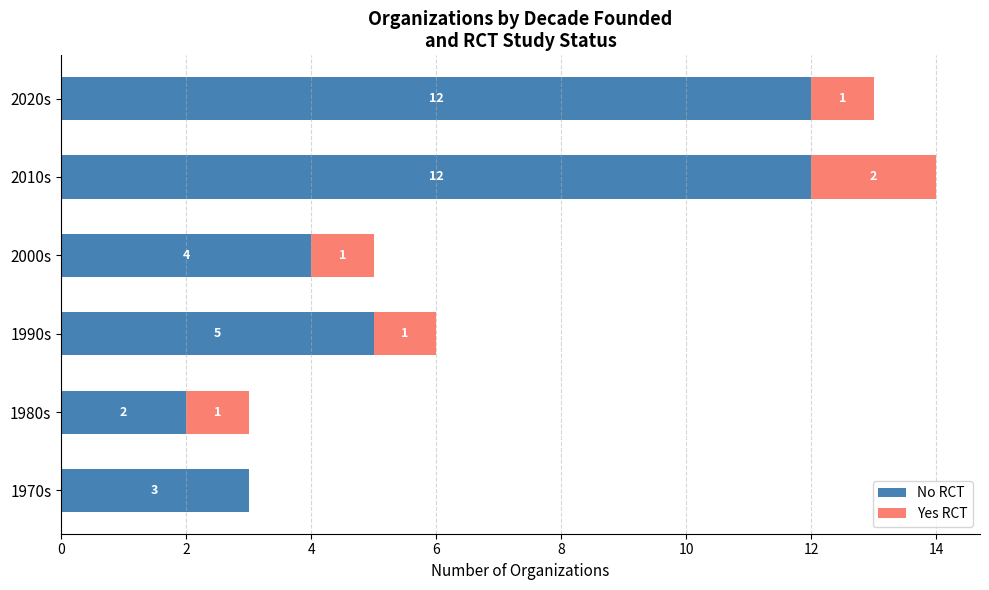

The No RCT series shows 1 at 1980s. True or false?

False